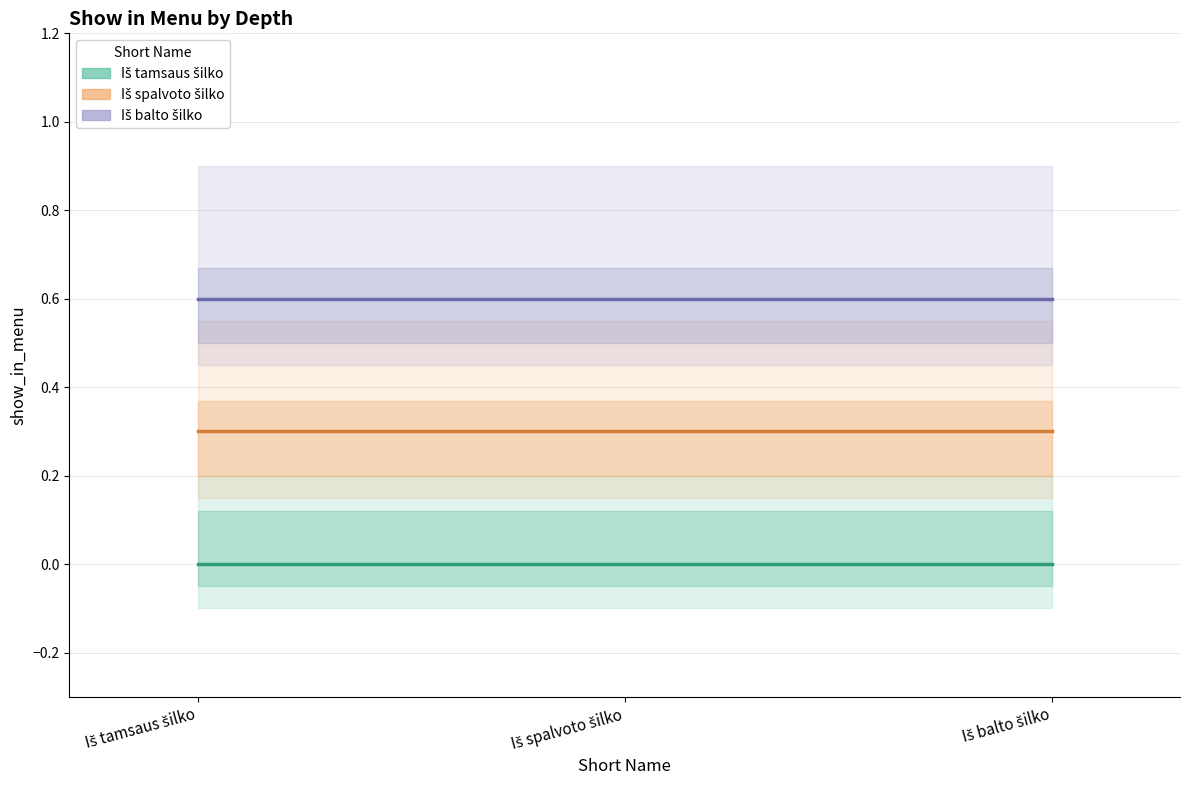

Which series has the largest range (max minus min)?

Iš tamsaus šilko